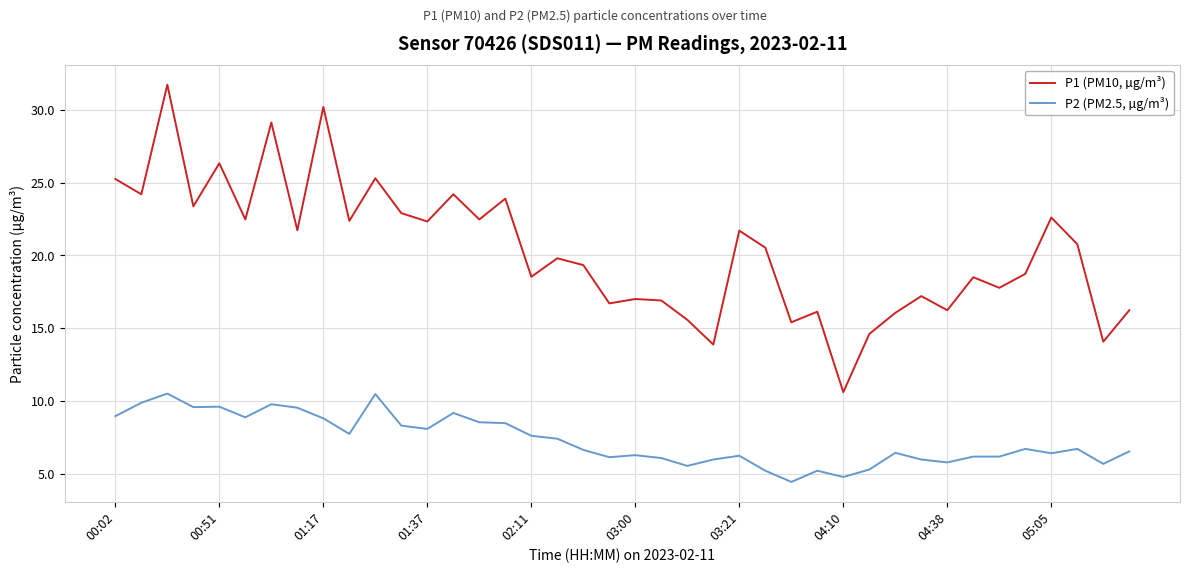

Which series has the largest range (max minus min)?

P1 (PM10, µg/m³)